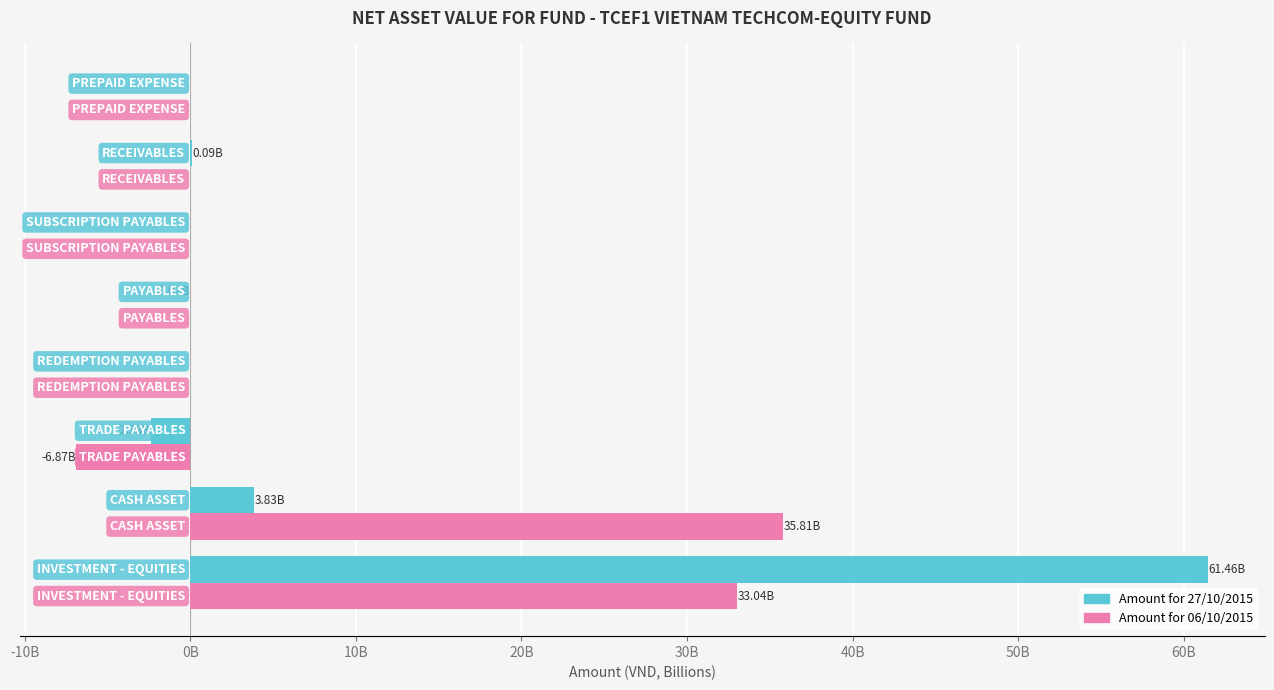

What are all the series names shown in the legend?

Amount for 27/10/2015, Amount for 06/10/2015